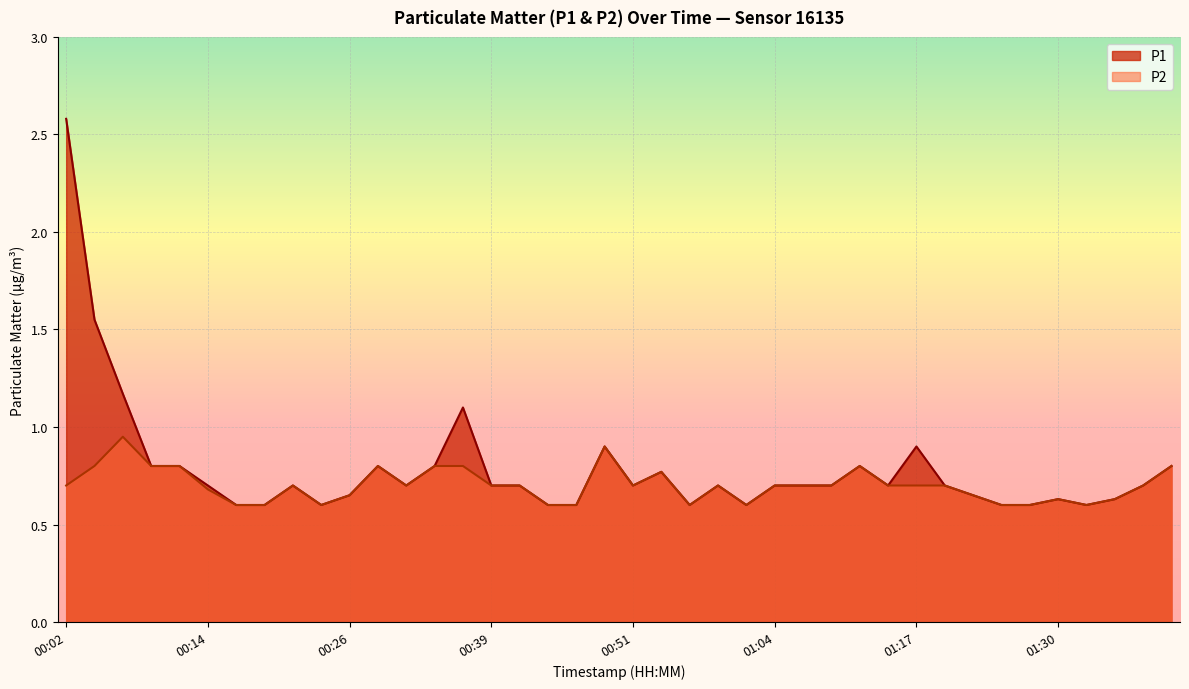

Reading left to right, transcribe all the data shown in this chart.

P1: 00:02=2.6	00:04=1.6	00:07=1.2	00:09=0.8	00:12=0.8	00:14=0.7	00:17=0.6	00:19=0.6	00:21=0.7	00:24=0.6	00:26=0.7	00:29=0.8	00:31=0.7	00:34=0.8	00:36=1.1	00:39=0.7	00:41=0.7	00:44=0.6	00:46=0.6	00:49=0.9	00:51=0.7	00:54=0.8	00:56=0.6	00:59=0.7	01:01=0.6	01:04=0.7	01:06=0.7	01:09=0.7	01:11=0.8	01:14=0.7	01:17=0.9	01:20=0.7	01:22=0.7	01:25=0.6	01:28=0.6	01:30=0.6	01:33=0.6	01:36=0.6	01:38=0.7	01:41=0.8
P2: 00:02=0.7	00:04=0.8	00:07=0.9	00:09=0.8	00:12=0.8	00:14=0.7	00:17=0.6	00:19=0.6	00:21=0.7	00:24=0.6	00:26=0.7	00:29=0.8	00:31=0.7	00:34=0.8	00:36=0.8	00:39=0.7	00:41=0.7	00:44=0.6	00:46=0.6	00:49=0.9	00:51=0.7	00:54=0.8	00:56=0.6	00:59=0.7	01:01=0.6	01:04=0.7	01:06=0.7	01:09=0.7	01:11=0.8	01:14=0.7	01:17=0.7	01:20=0.7	01:22=0.7	01:25=0.6	01:28=0.6	01:30=0.6	01:33=0.6	01:36=0.6	01:38=0.7	01:41=0.8